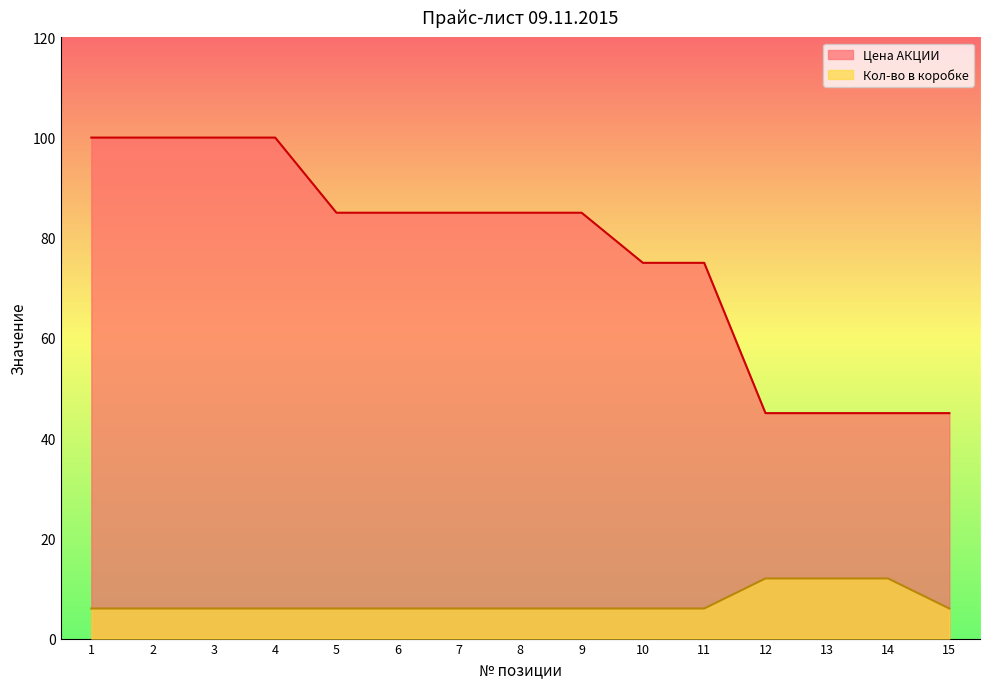

What is the value of the Кол-во в коробке point at the 7th from the left?

6